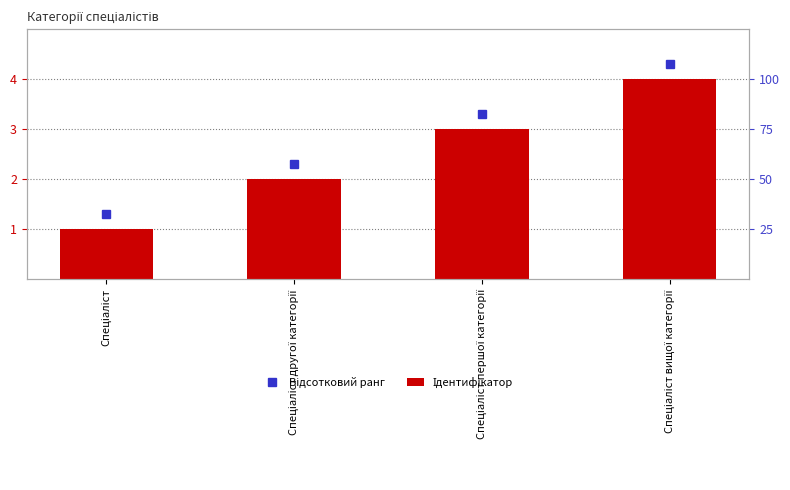

What is the label of the 2nd bar from the right?

Спеціаліст першої категорії